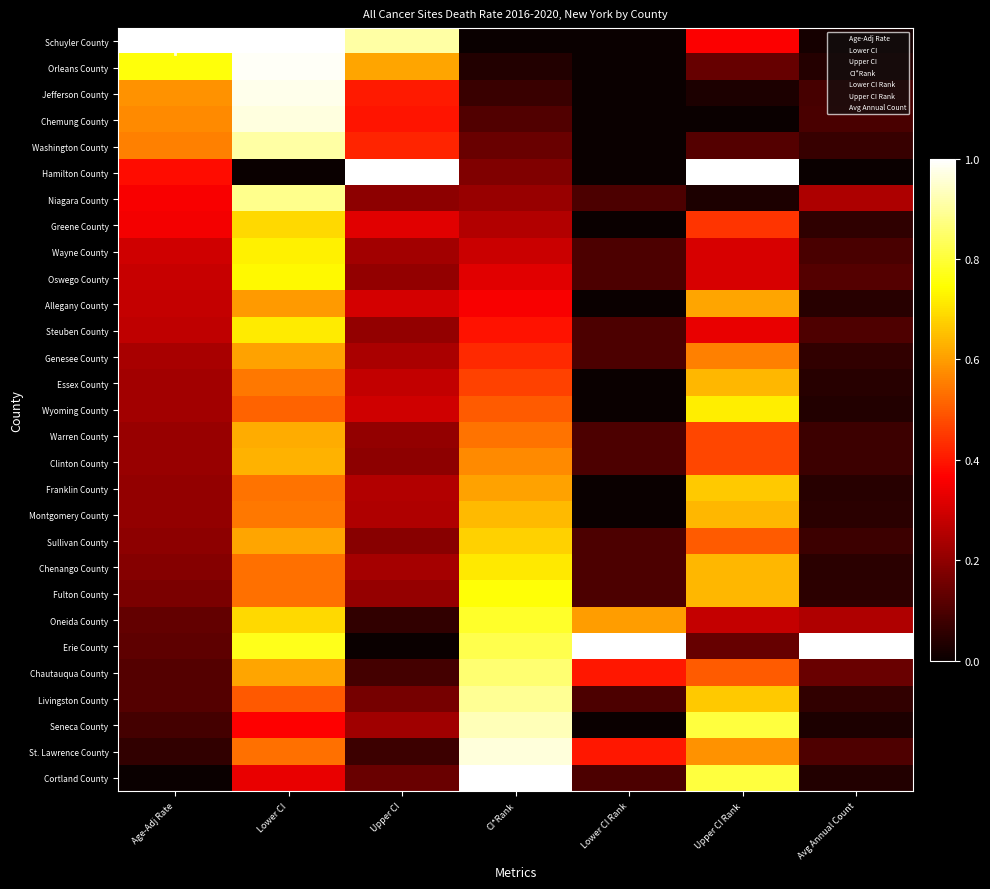

At which category is the sum across all series the highest?

Lower CI